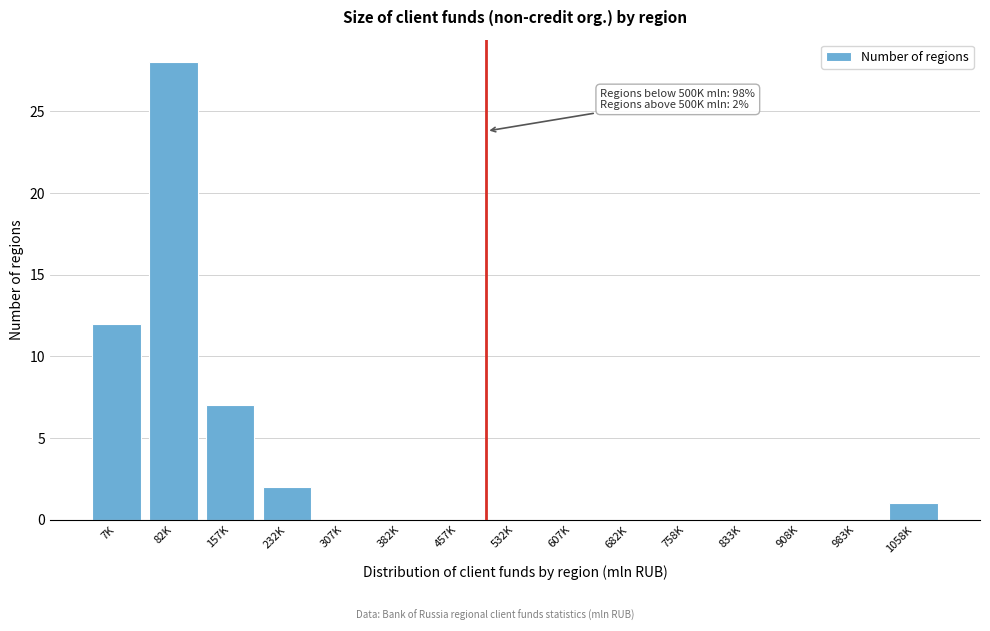

Reading left to right, list all the values displayed in this chart.

7K=12	82K=28	157K=7	232K=2	307K=0	382K=0	457K=0	532K=0	607K=0	682K=0	758K=0	833K=0	908K=0	983K=0	1058K=1